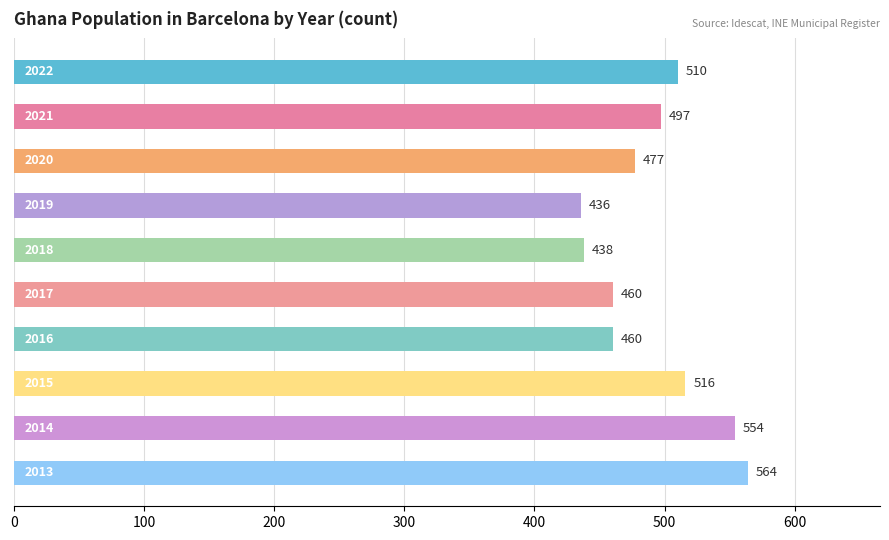

What is the average value?

491